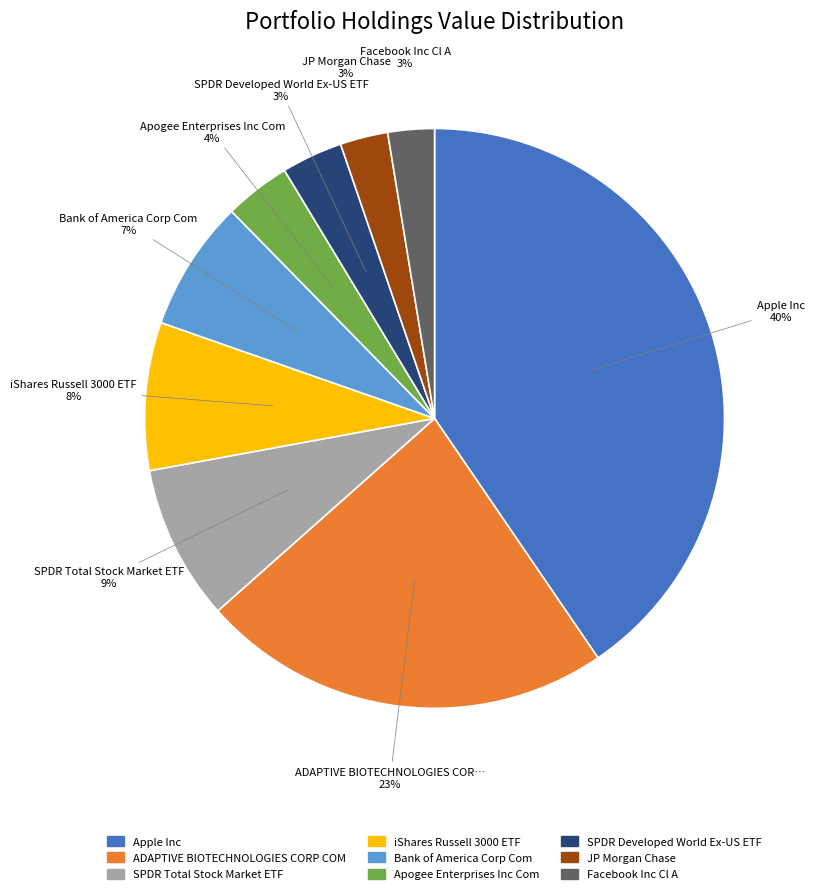

What is the largest slice in the pie chart?

Apple Inc